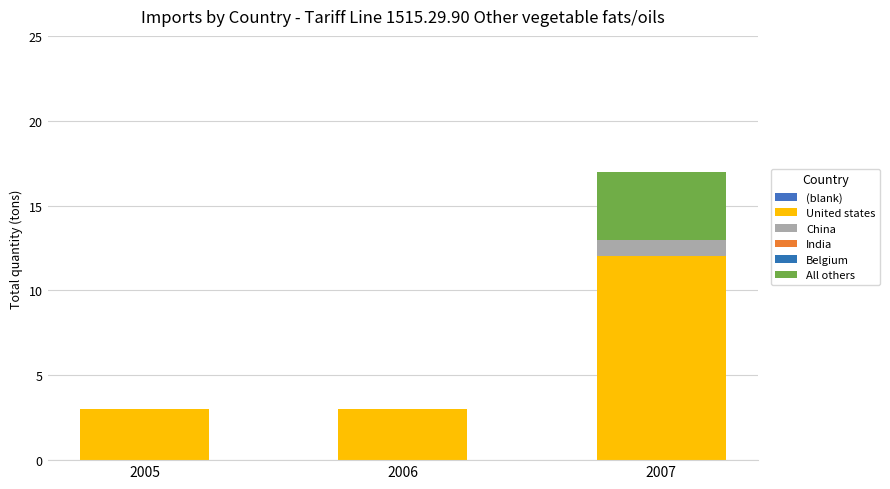

How many distinct data groups are displayed?

3